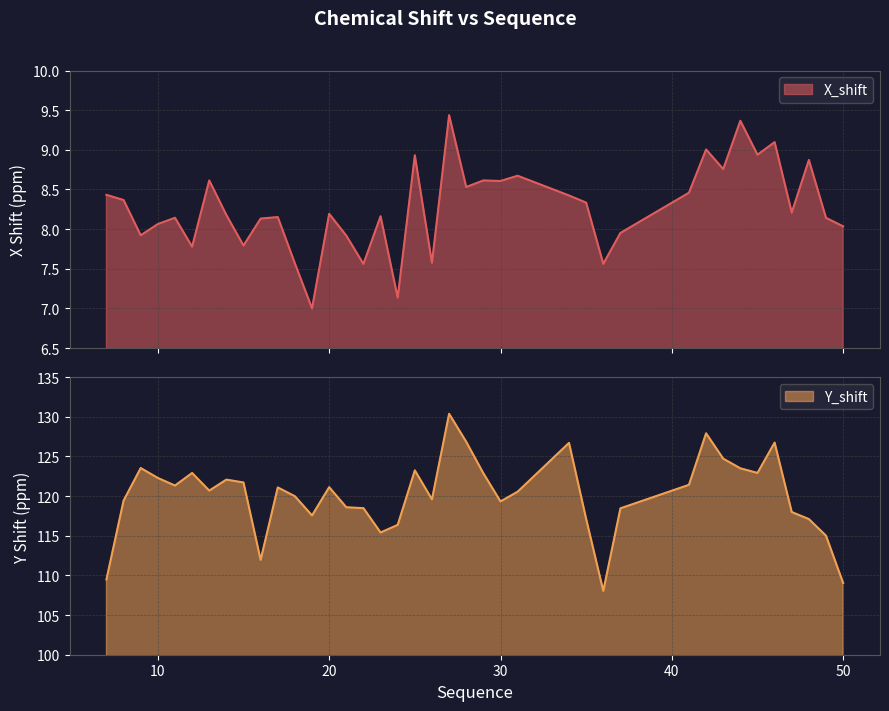

What is the difference between the second highest and minimum values in the Y_shift series?

19.9